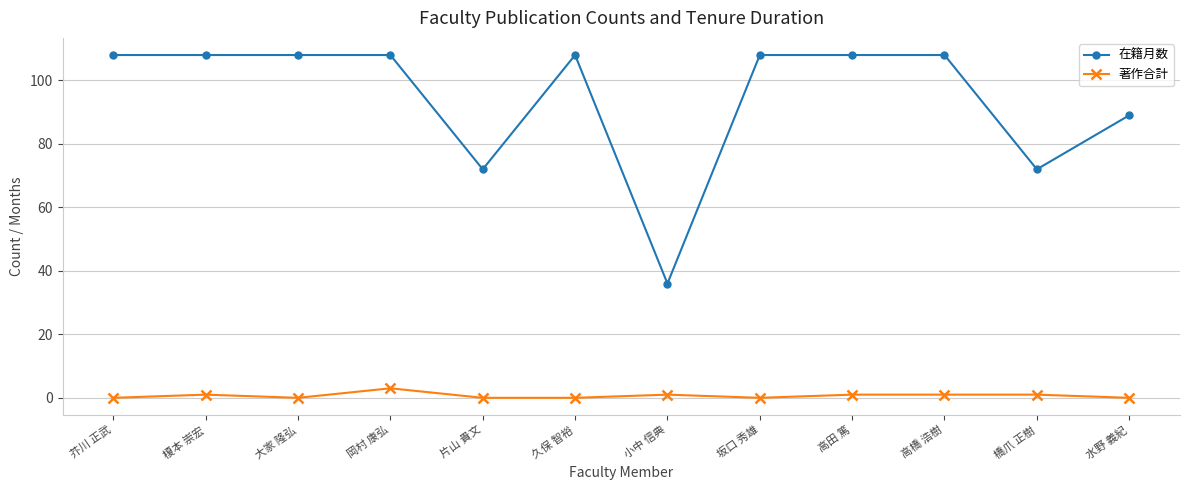

What is the difference between the maximum and second lowest values in the 在籍月数 series?

36